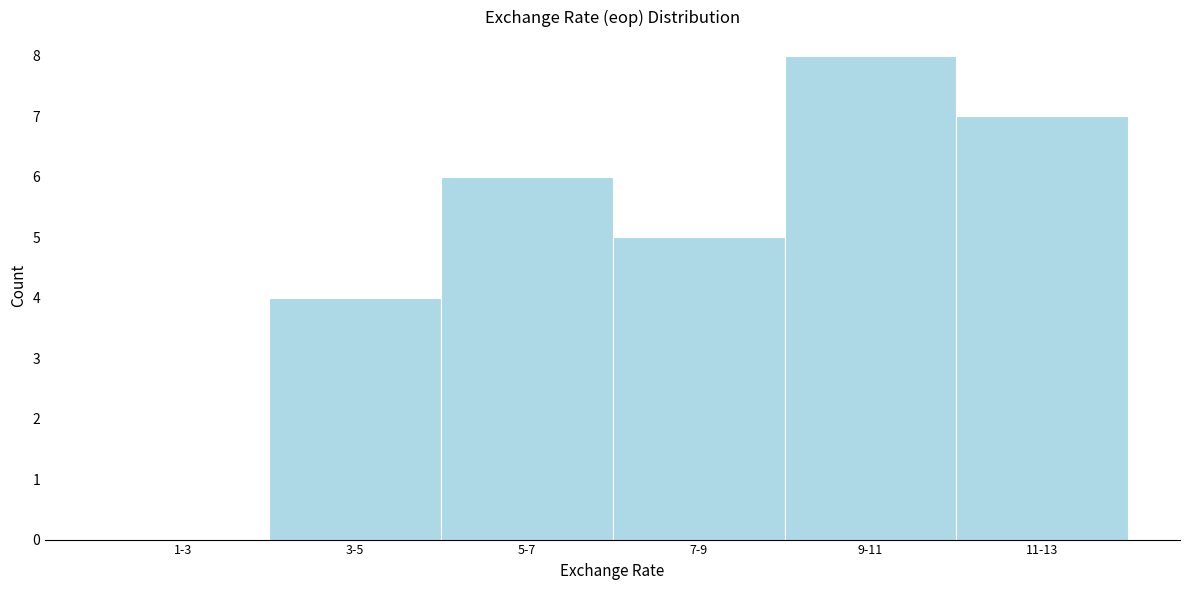

Reading right to left, what are all the values shown in this chart?

11-13=7	9-11=8	7-9=5	5-7=6	3-5=4	1-3=0